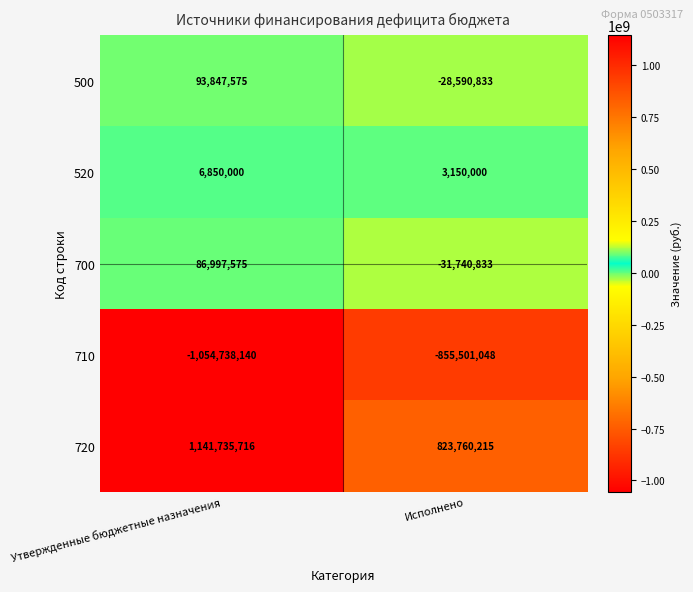

Reading left to right, list all the values displayed in this chart.

500: 93847575	-28590833
520: 6850000	3150000
700: 86997575	-31740833
710: -1054738140	-855501048
720: 1141735716	823760215